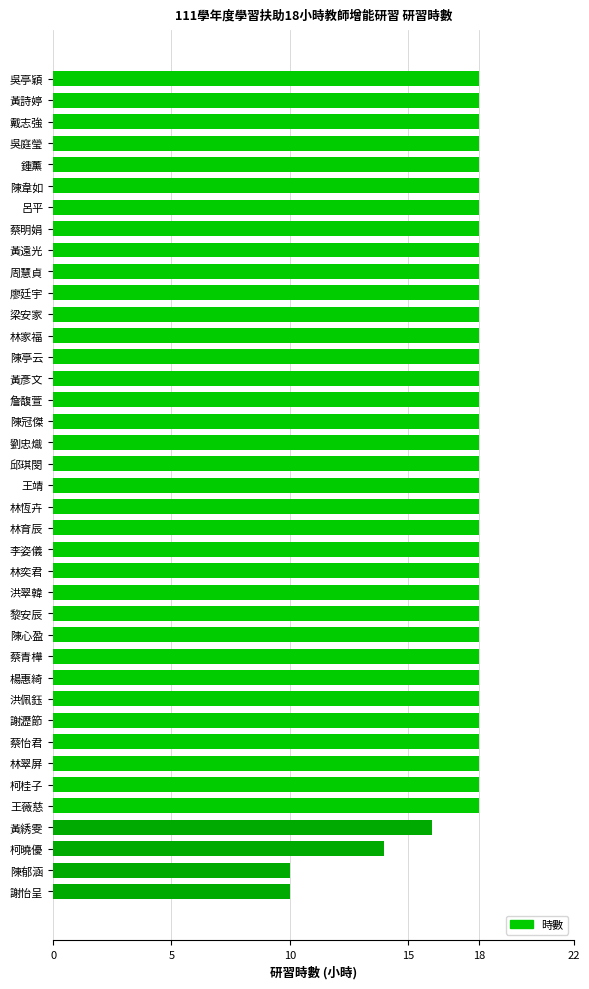

What is the ratio of the value at 黃詩婷 to the value at 鍾薰?

1.0